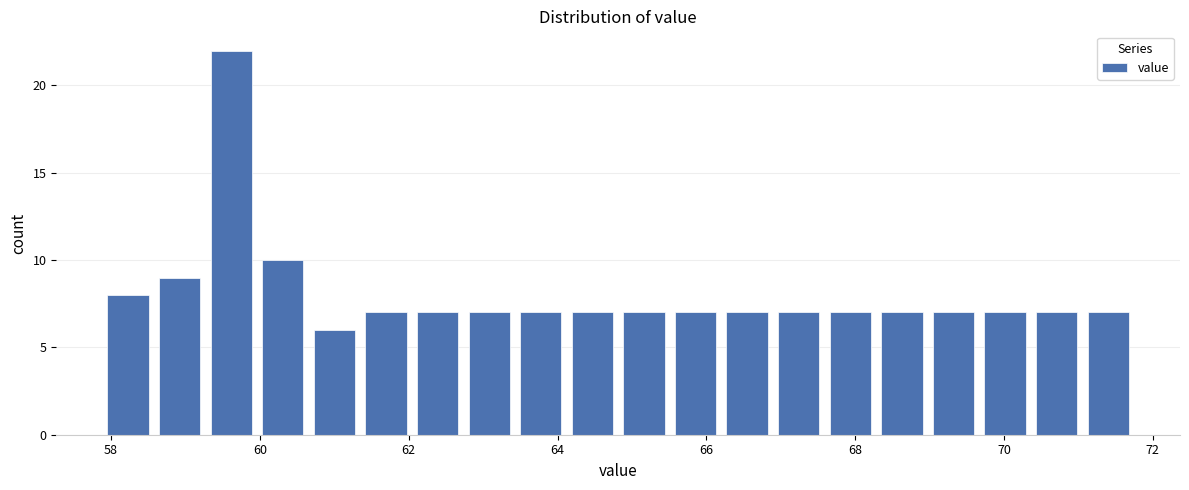

Read against the x-axis, roughly where is the centre of the tallest bar?

59.6